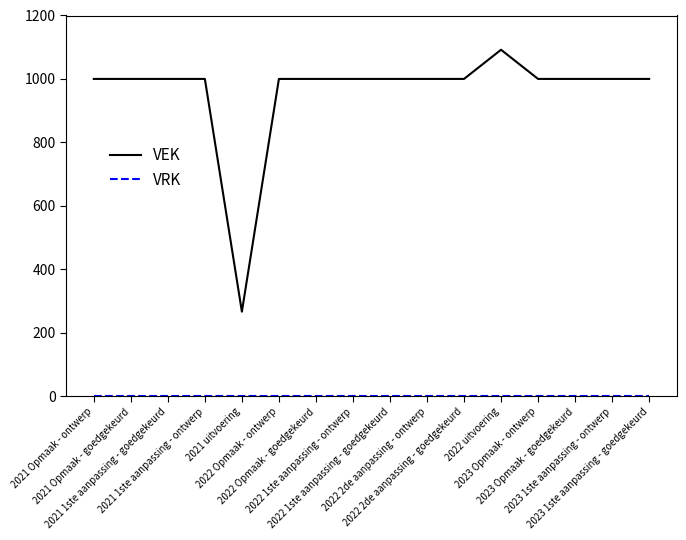

How many categories are shown in the chart?

16